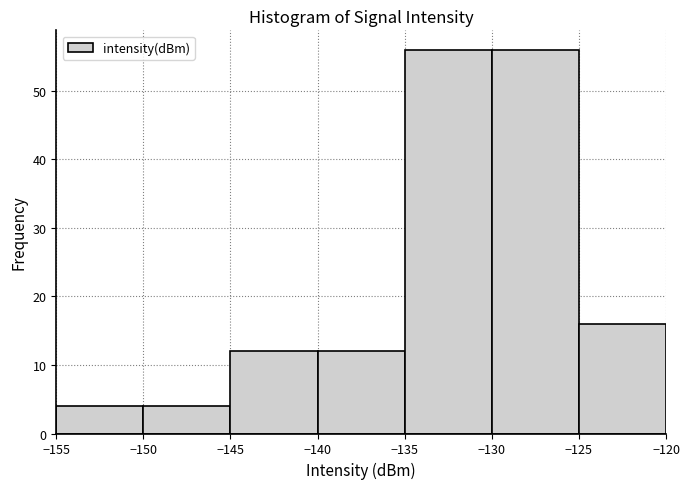

Reading left to right, list every bar in this chart as the range it spans on the x-axis followed by its height. The values are not printed on the chart, so give them approximately, as read against the axis.

-155 to -150: 4
-150 to -145: 4
-145 to -140: 12
-140 to -135: 12
-135 to -130: 56
-130 to -125: 56
-125 to -120: 16